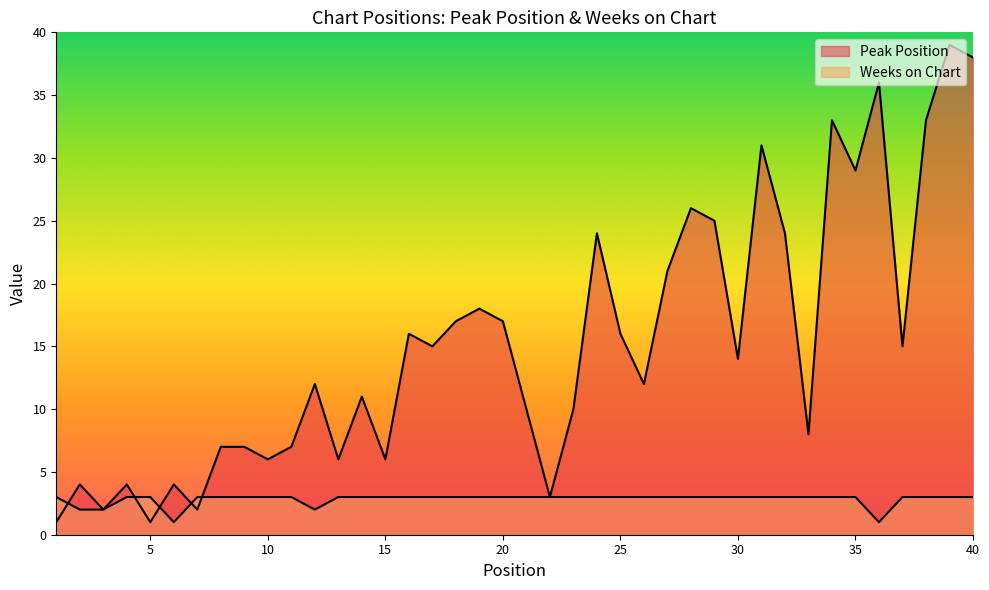

List the series in order of their peak value, lowest first.

Weeks on Chart, Peak Position